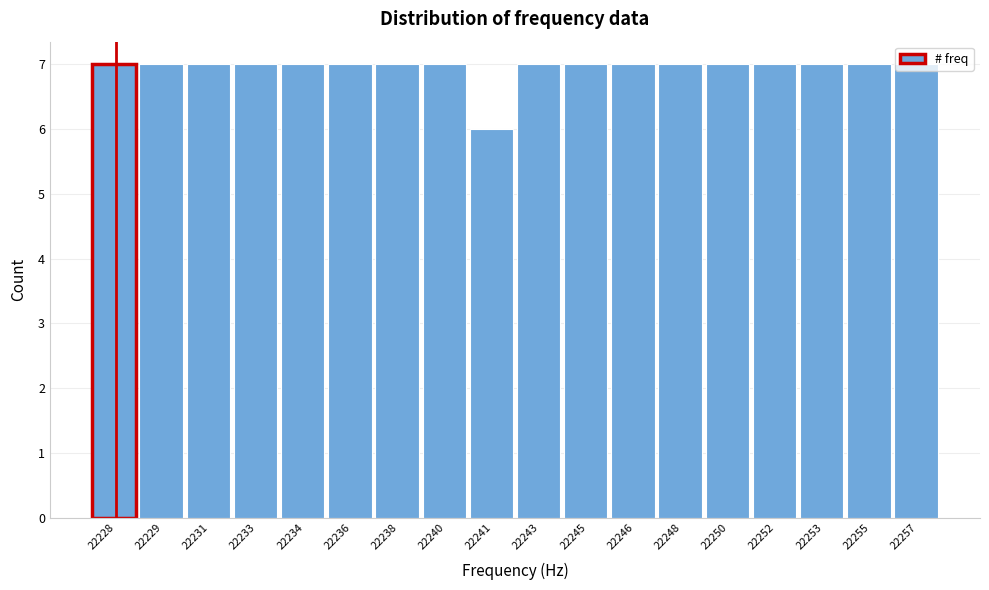

The value at 22240 is 3. True or false?

False